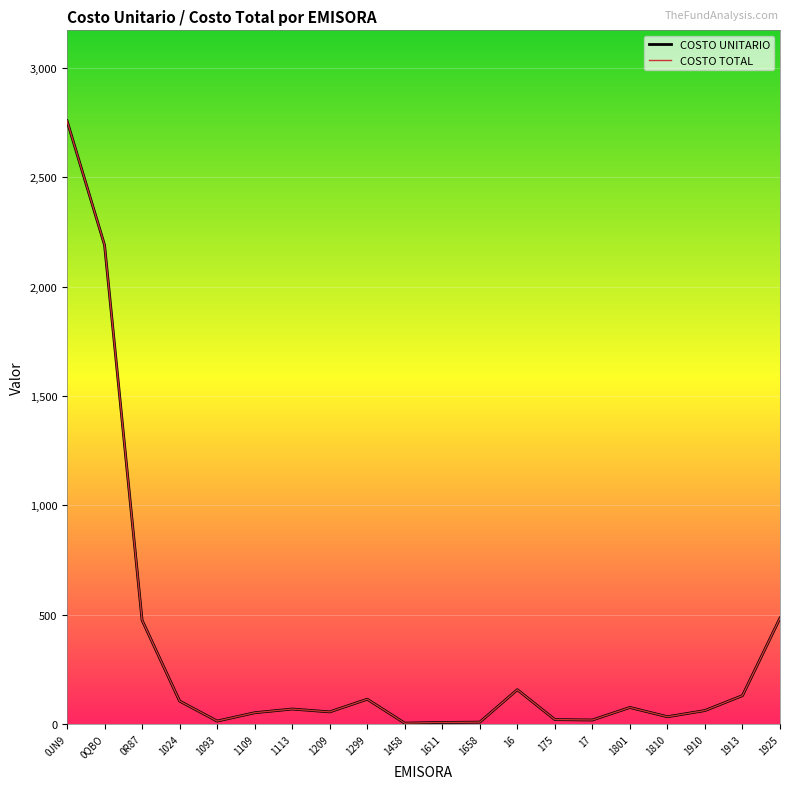

Does the chart have visible grid lines?

Yes